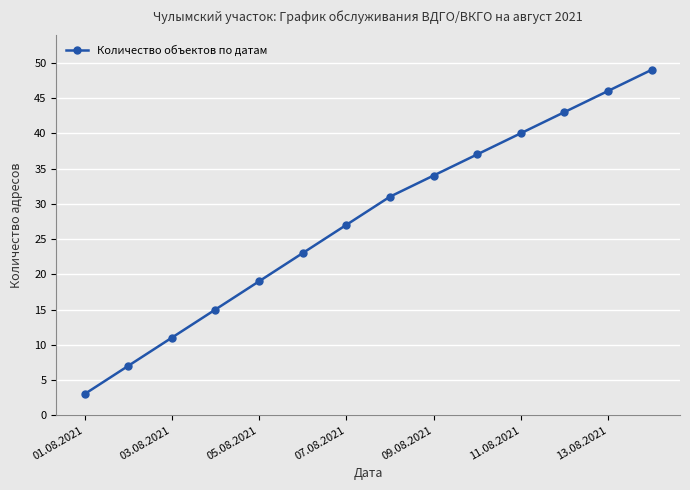

What is the smallest value displayed?

3